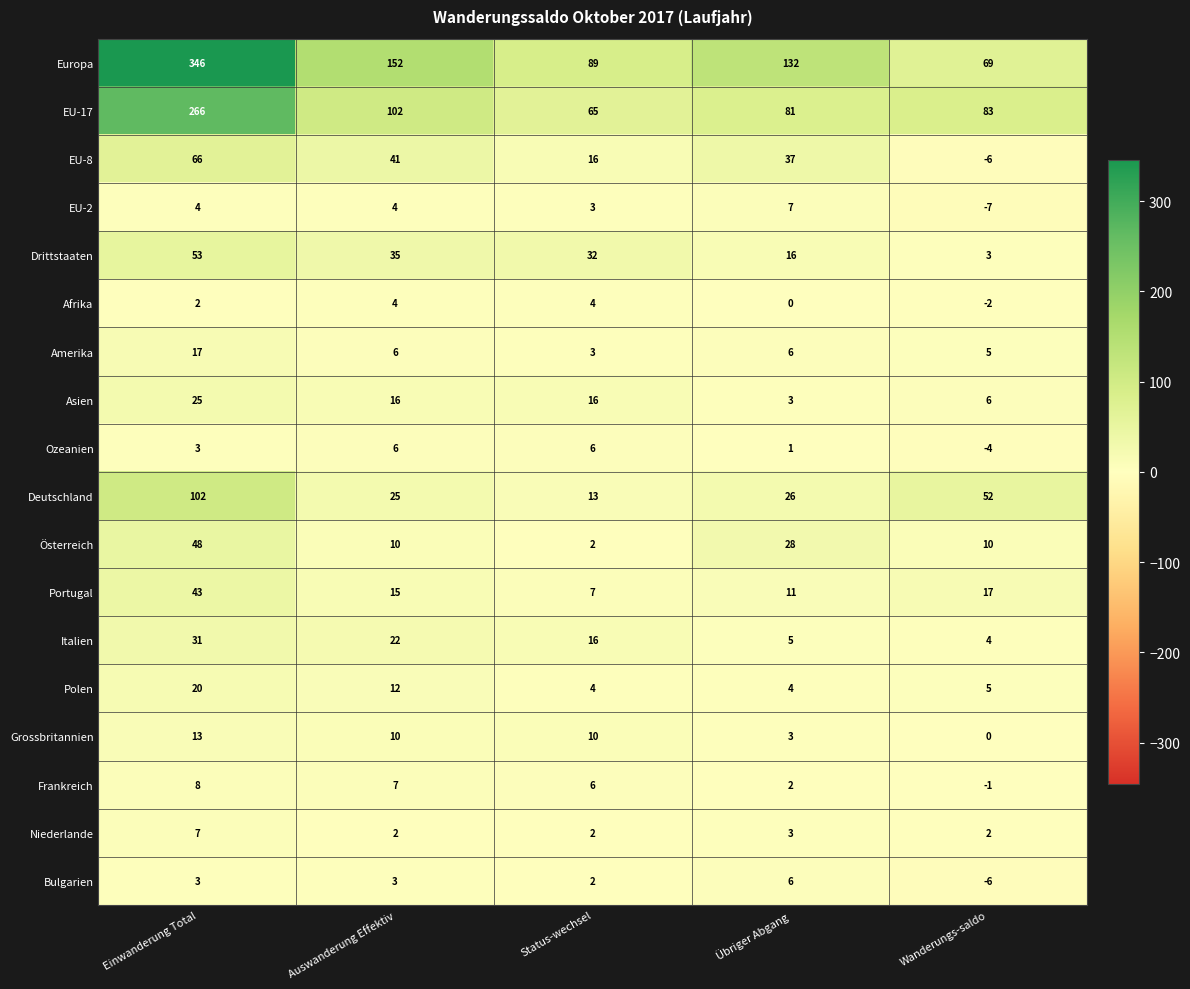

Count the number of categories in the chart.

5